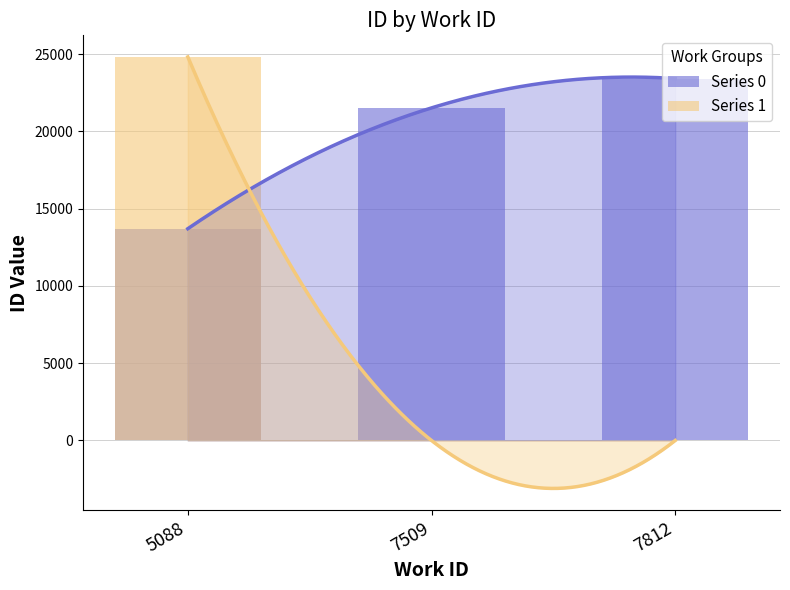

What is the difference between the maximum and minimum values in the Series 1 series?

24822